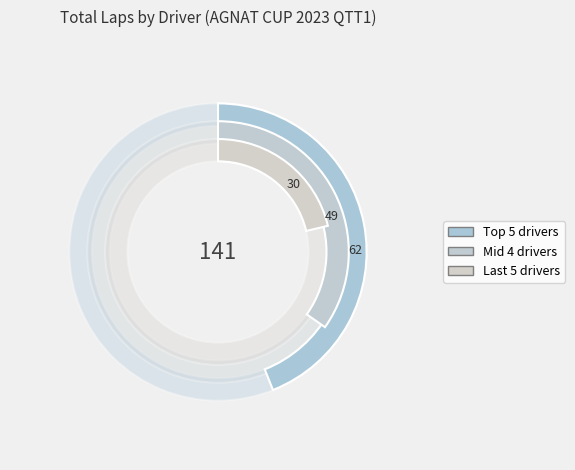

To the nearest percent, what percentage of the pie is JOHN PAUL AUSTRIA?

7%